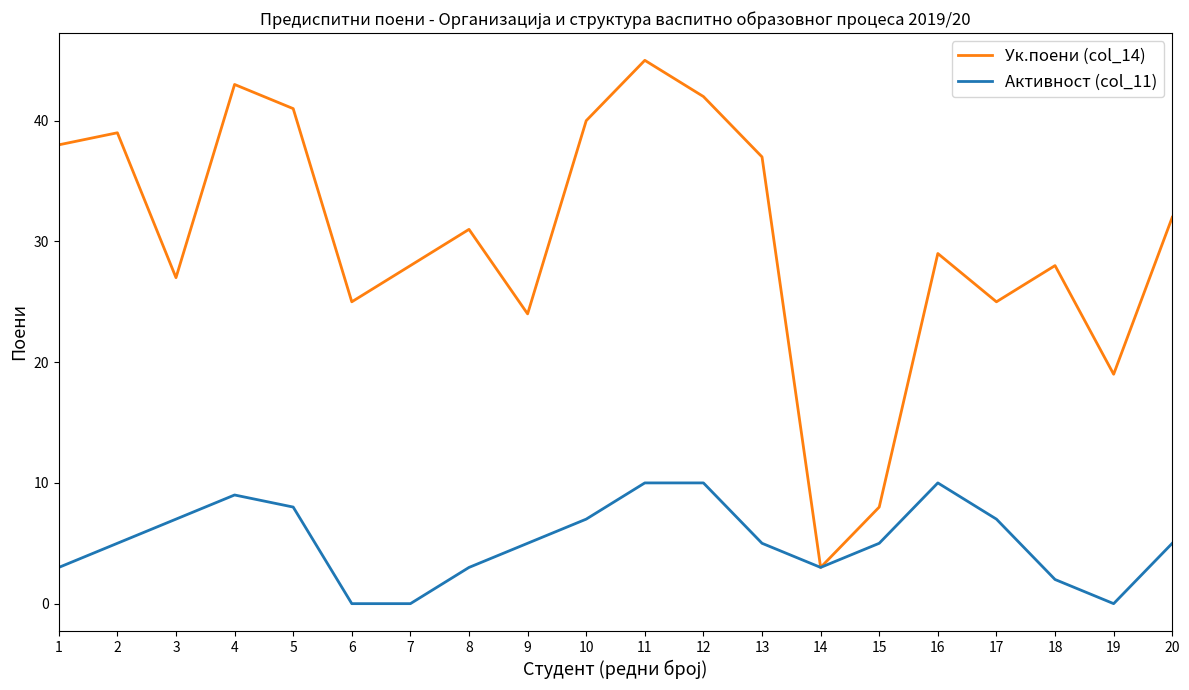

The value of Ук.поени (col_14) at 13 is 37. True or false?

True